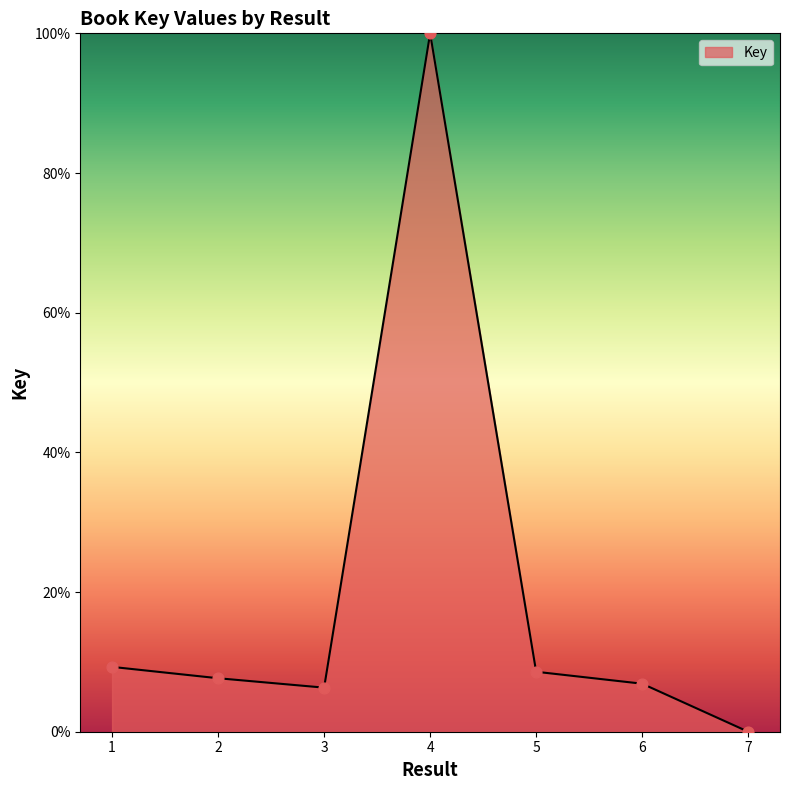

Between 2 and 1, which is larger?

1